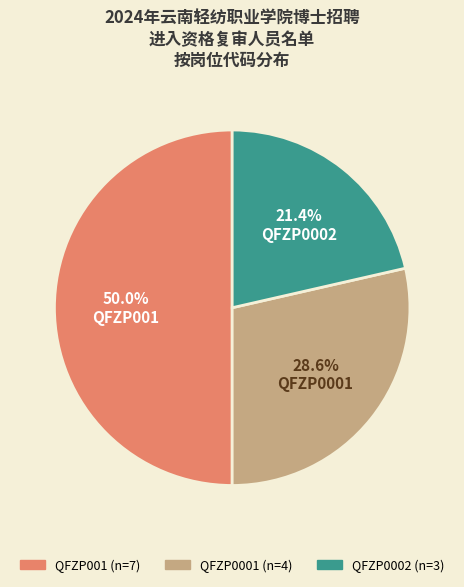

Approximately how many times larger is the value at QFZP0001 compared to QFZP001?

0.6